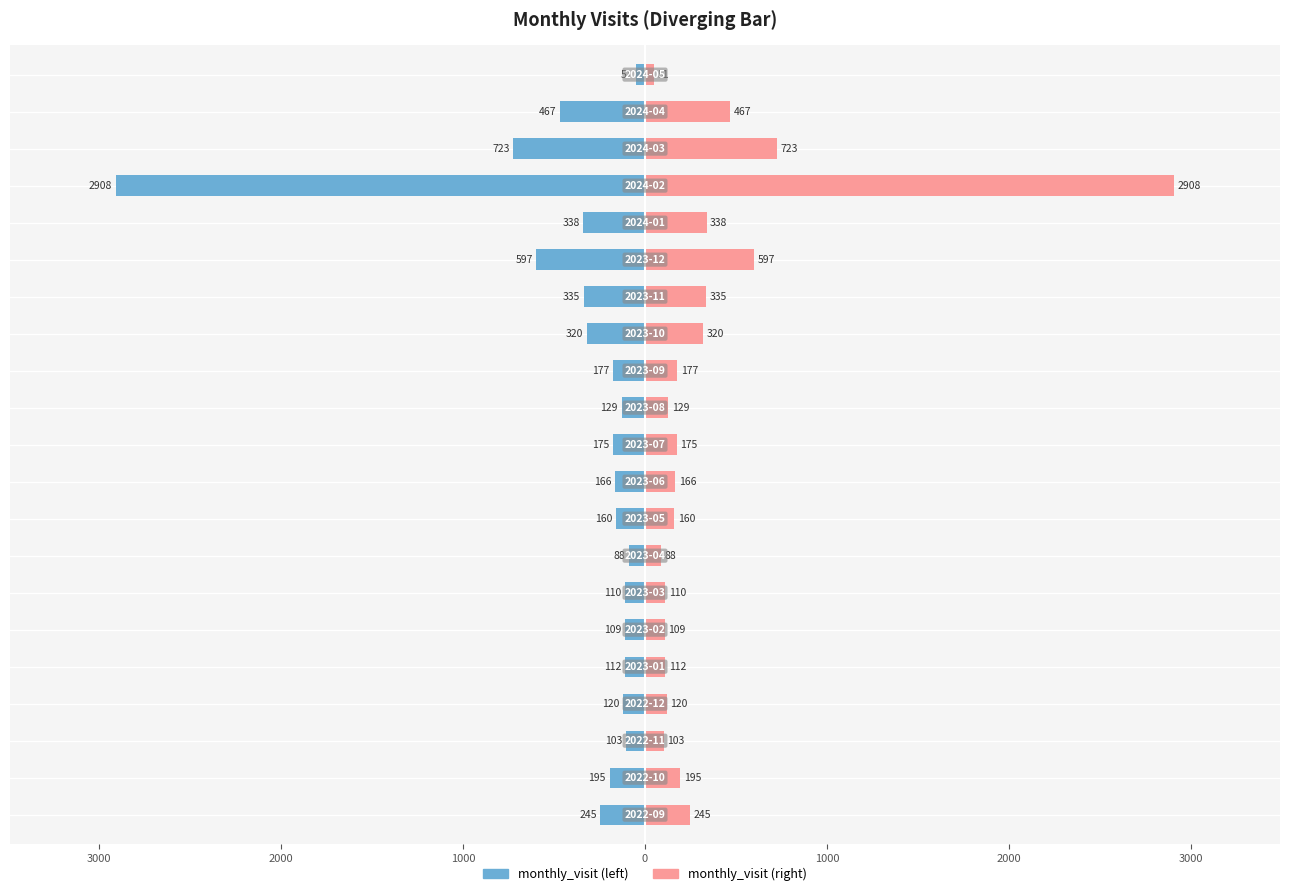

Reading left to right, what are all the values shown in this chart?

monthly_visit (left): -245	-195	-103	-120	-112	-109	-110	-88	-160	-166	-175	-129	-177	-320	-335	-597	-338	-2908	-723	-467	-51
monthly_visit (right): 245	195	103	120	112	109	110	88	160	166	175	129	177	320	335	597	338	2908	723	467	51